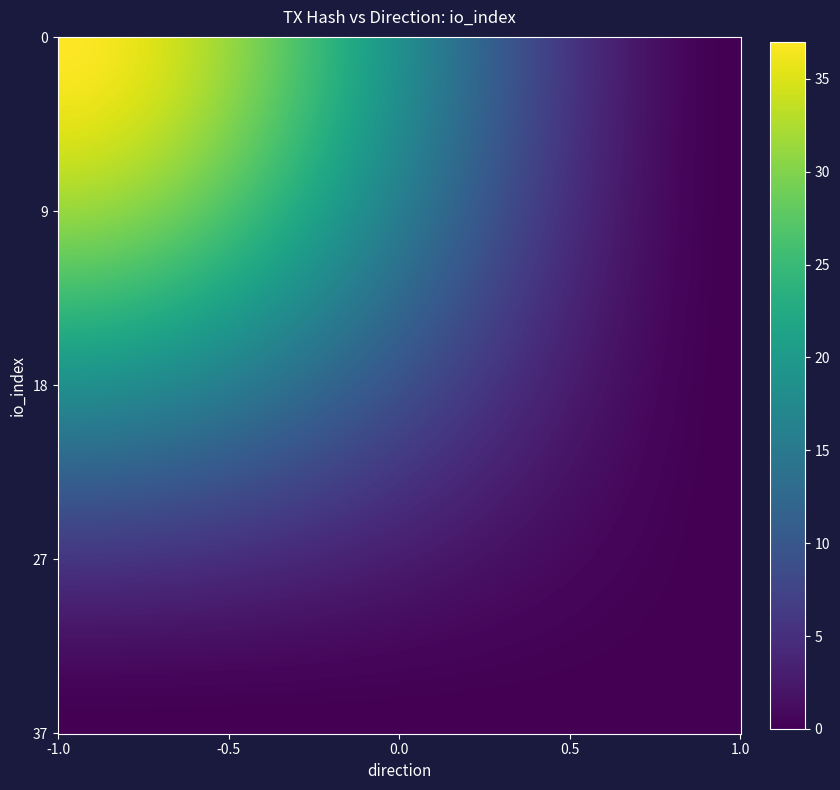

At which label does 969ab918e5f9e760e1272c936049e3606ef2597 reach its peak?

-1